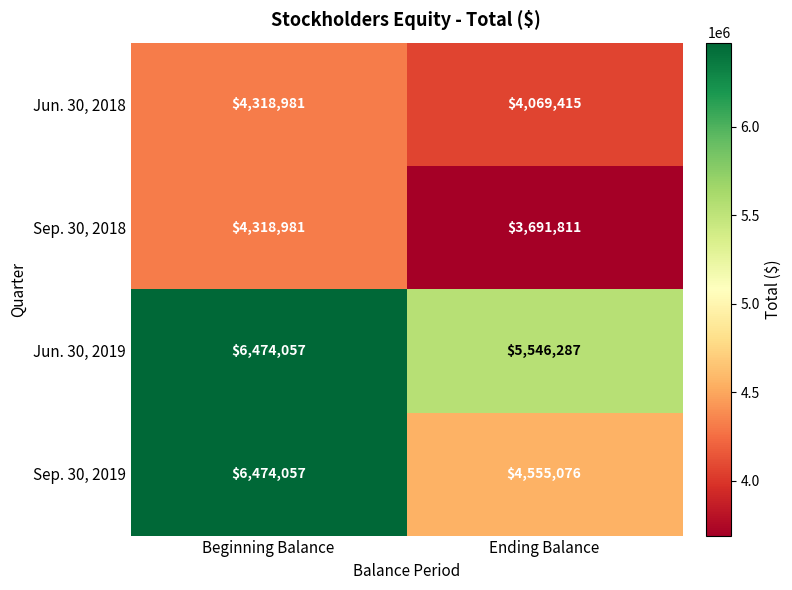

Reading left to right, list all the values displayed in this chart.

Jun. 30, 2018: 4318981	4069415
Sep. 30, 2018: 4318981	3691811
Jun. 30, 2019: 6474057	5546287
Sep. 30, 2019: 6474057	4555076